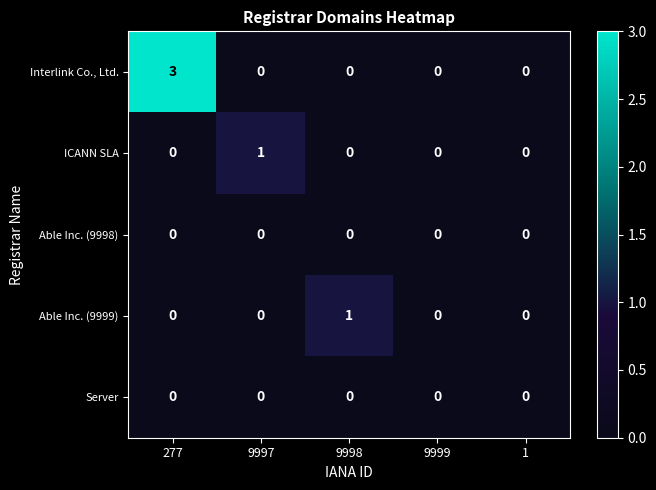

Which series has the largest range (max minus min)?

Interlink Co., Ltd.